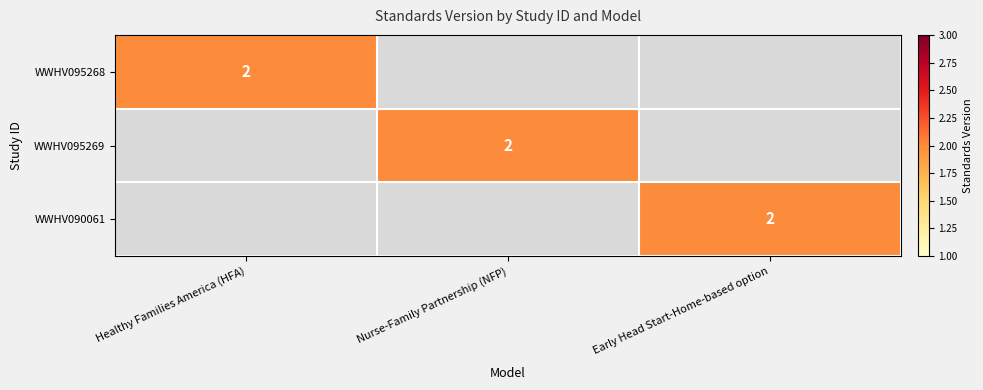

The value of WWHV095268 at Healthy Families America (HFA) is 1. True or false?

False